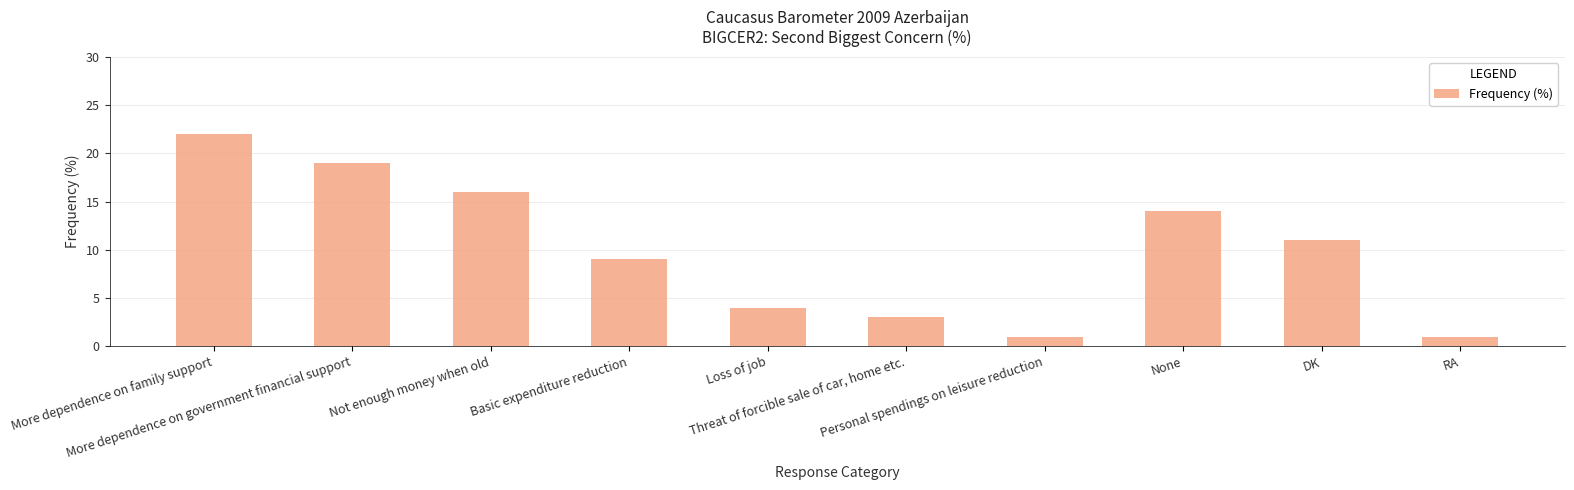

What position from the right is More dependence on family support?

10